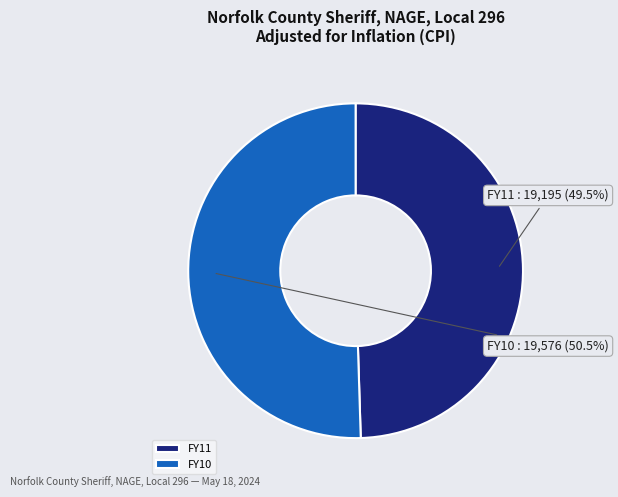

Rank the categories by value from lowest to highest.

FY11, FY10